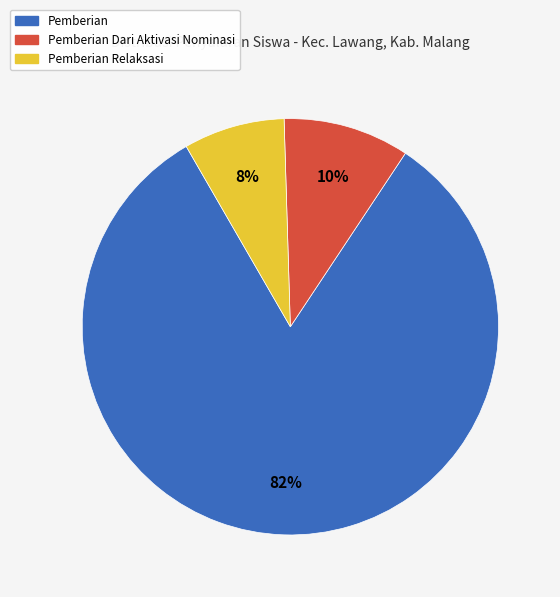

How many slices are in this pie chart?

3